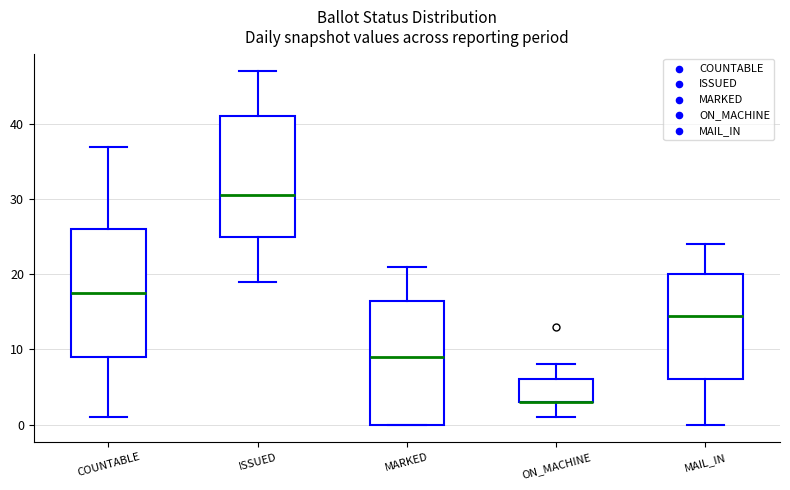

Reading left to right, transcribe this box plot: for each box, give where its median line is, the range the box spans, and where its two whiskers end, as read against the y-axis. The values are not printed on the chart, so give them approximately, as read against the axis.

COUNTABLE: median 18, box 9 to 26, whiskers 1 to 37
ISSUED: median 31, box 25 to 41, whiskers 19 to 47
MARKED: median 9, box 0 to 17, whiskers 0 to 21
ON_MACHINE: median 3 (drawn on the box's lower edge), box 3 to 6, whiskers 1 to 8
MAIL_IN: median 15, box 6 to 20, whiskers 0 to 24